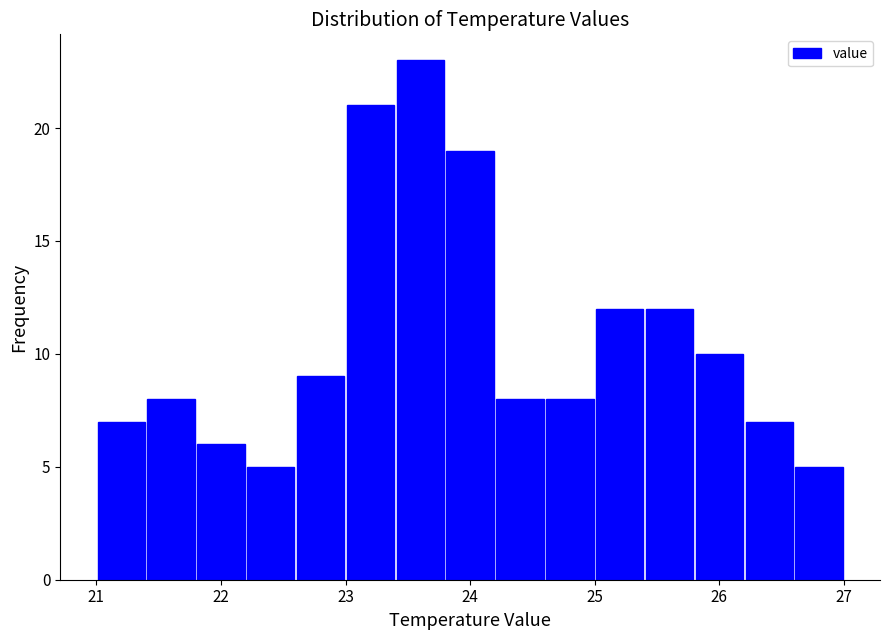

Reading left to right, list every bar in this chart as the range it spans on the x-axis followed by its height. The values are not printed on the chart, so give them approximately, as read against the axis.

21.0 to 21.4: 7
21.4 to 21.8: 8
21.8 to 22.2: 6
22.2 to 22.6: 5
22.6 to 23.0: 9
23.0 to 23.4: 21
23.4 to 23.8: 23
23.8 to 24.2: 19
24.2 to 24.6: 8
24.6 to 25.0: 8
25.0 to 25.4: 12
25.4 to 25.8: 12
25.8 to 26.2: 10
26.2 to 26.6: 7
26.6 to 27.0: 5